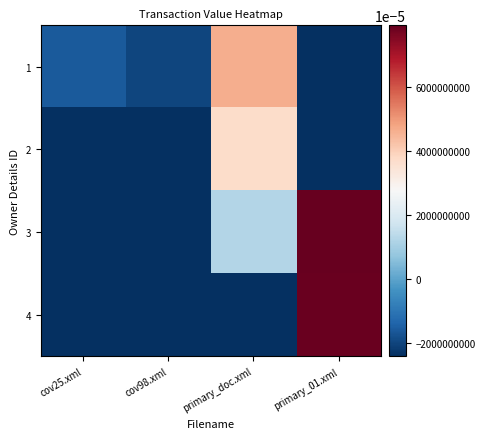

How many categories are shown in the chart?

4